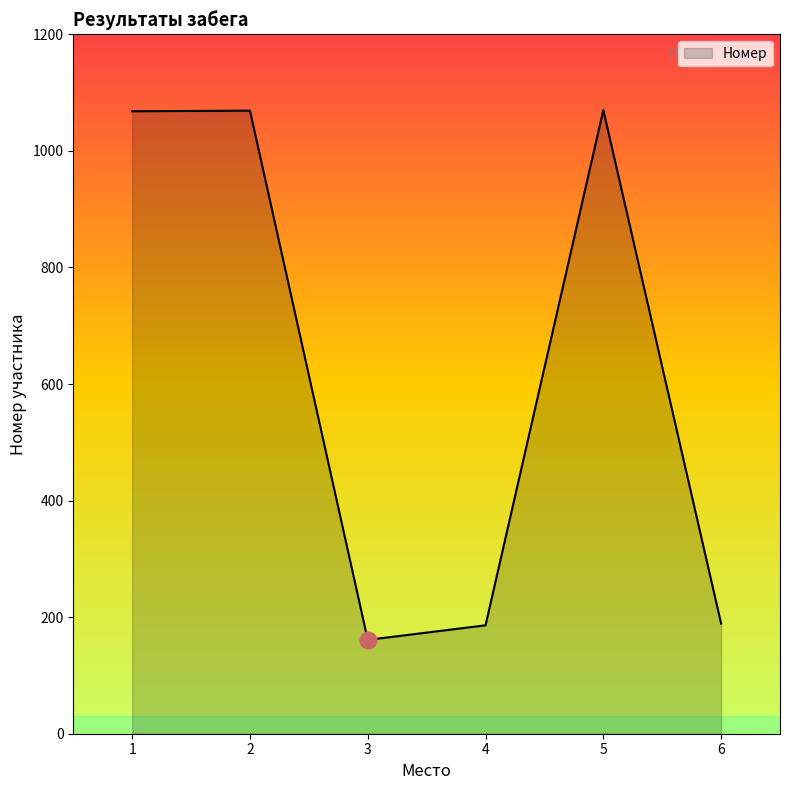

What is the change in value from 2 to 3?

-908